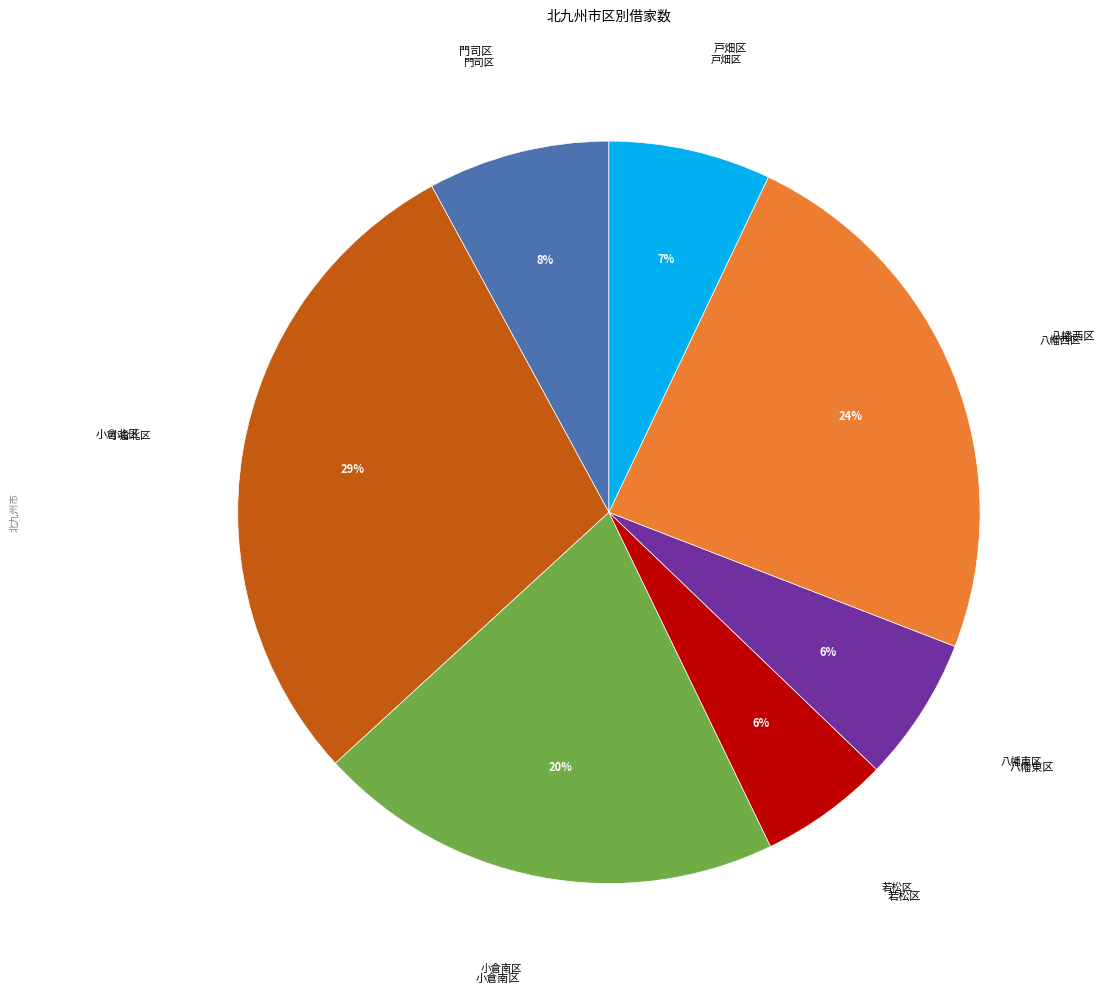

Count the number of slices in the pie.

7